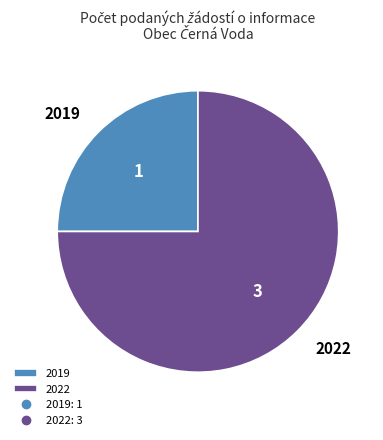

What is the smallest slice in the pie chart?

2019